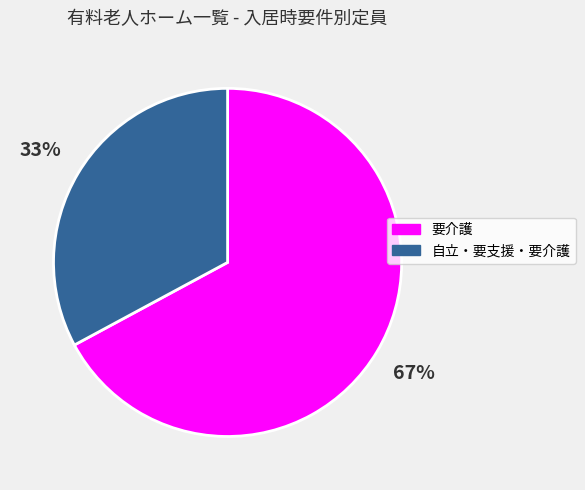

Does any single category account for the majority?

Yes